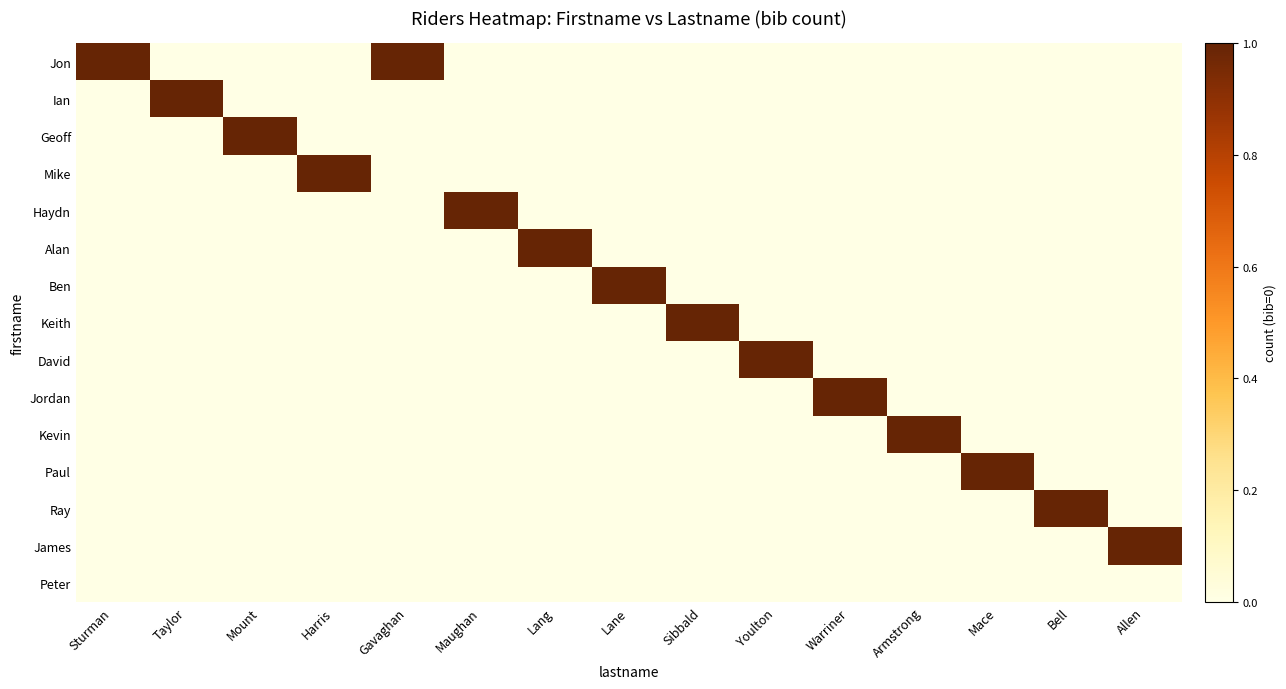

What is the spread (max minus min) of values at Lang?

1